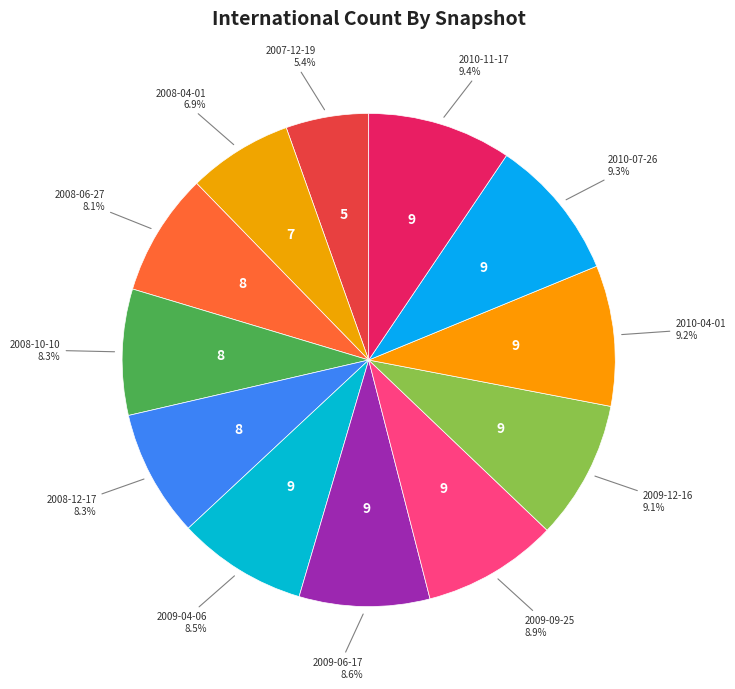

Rank the categories by value from lowest to highest.

2007-12-19, 2008-04-01, 2008-06-27, 2008-10-10, 2008-12-17, 2009-04-06, 2009-06-17, 2009-09-25, 2009-12-16, 2010-04-01, 2010-07-26, 2010-11-17